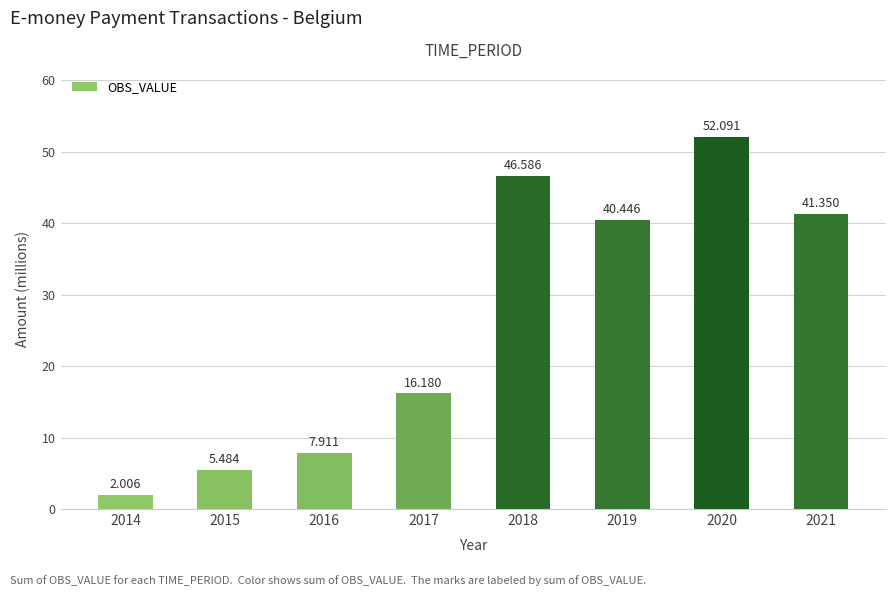

What is the ratio of the value at 2021 to the value at 2018?

0.9